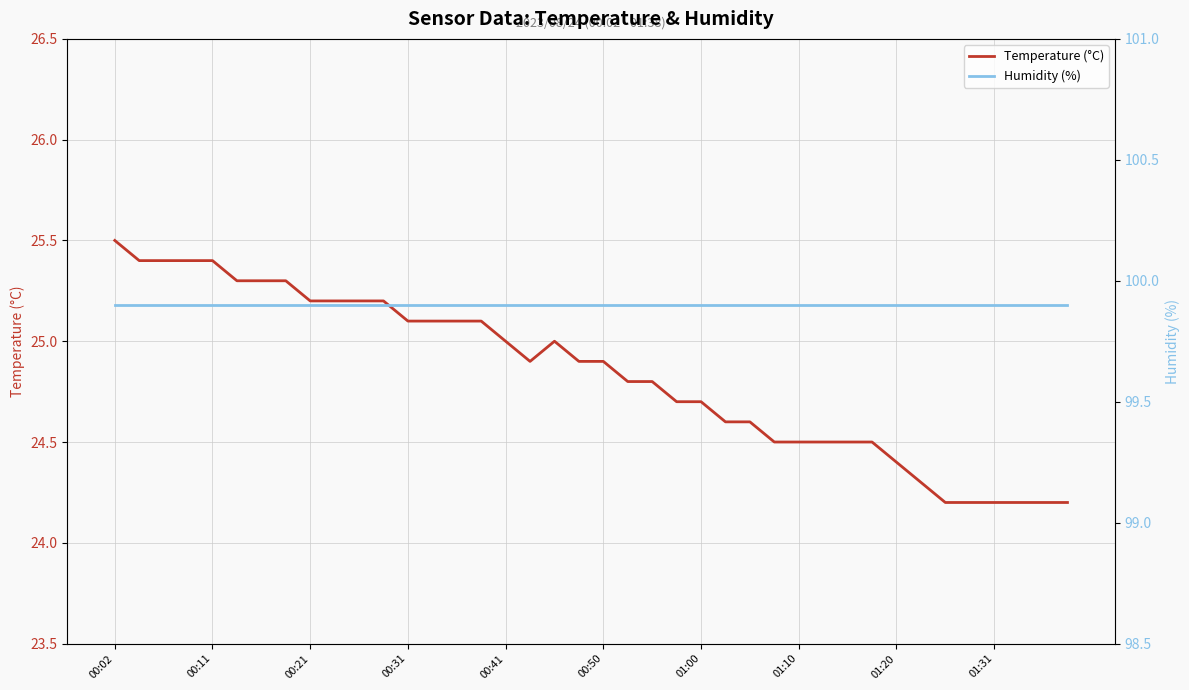

True or false: Humidity (%) and Temperature (°C) cross at least once.

False